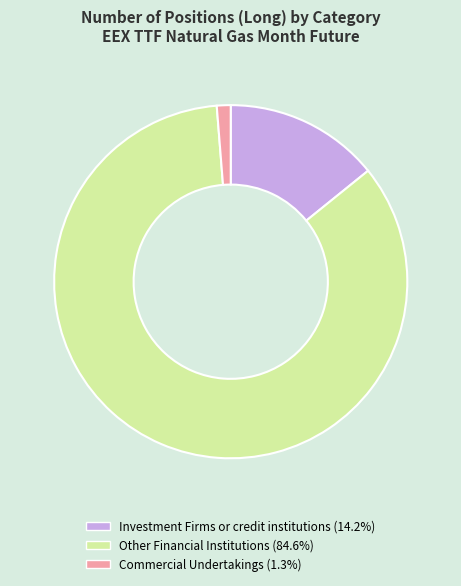

Is there any slice that represents more than half of the pie?

Yes